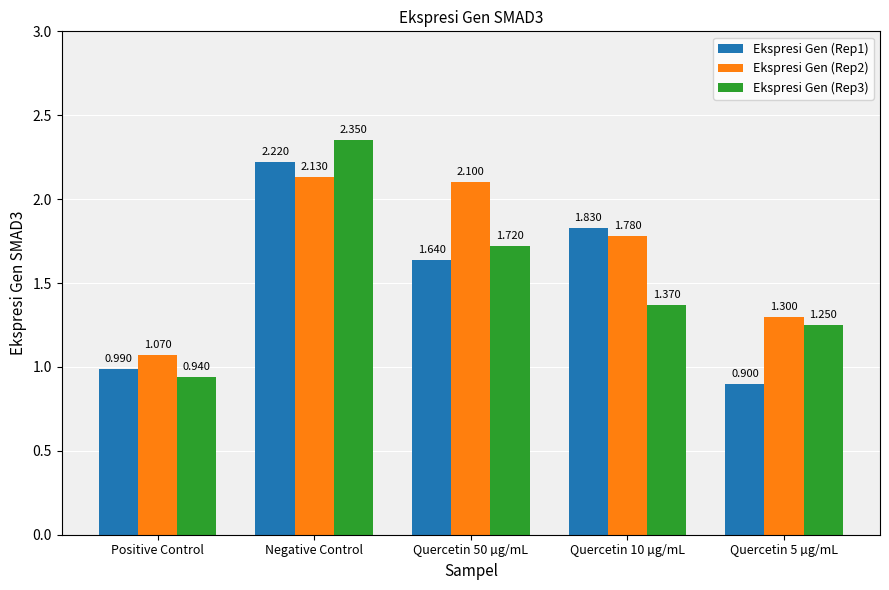

At how many categories does at least one series exceed 1?

5